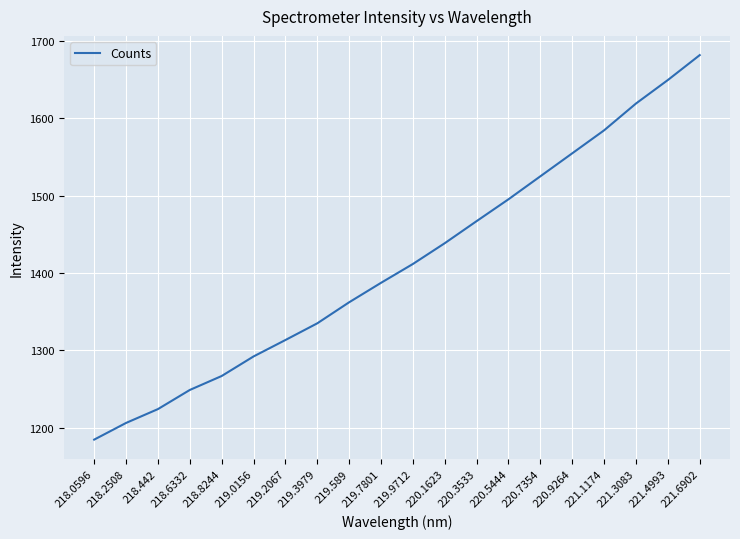

List the labels in order of value, largest first.

221.6902, 221.4993, 221.3083, 221.1174, 220.9264, 220.7354, 220.5444, 220.3533, 220.1623, 219.9712, 219.7801, 219.589, 219.3979, 219.2067, 219.0156, 218.8244, 218.6332, 218.442, 218.2508, 218.0596